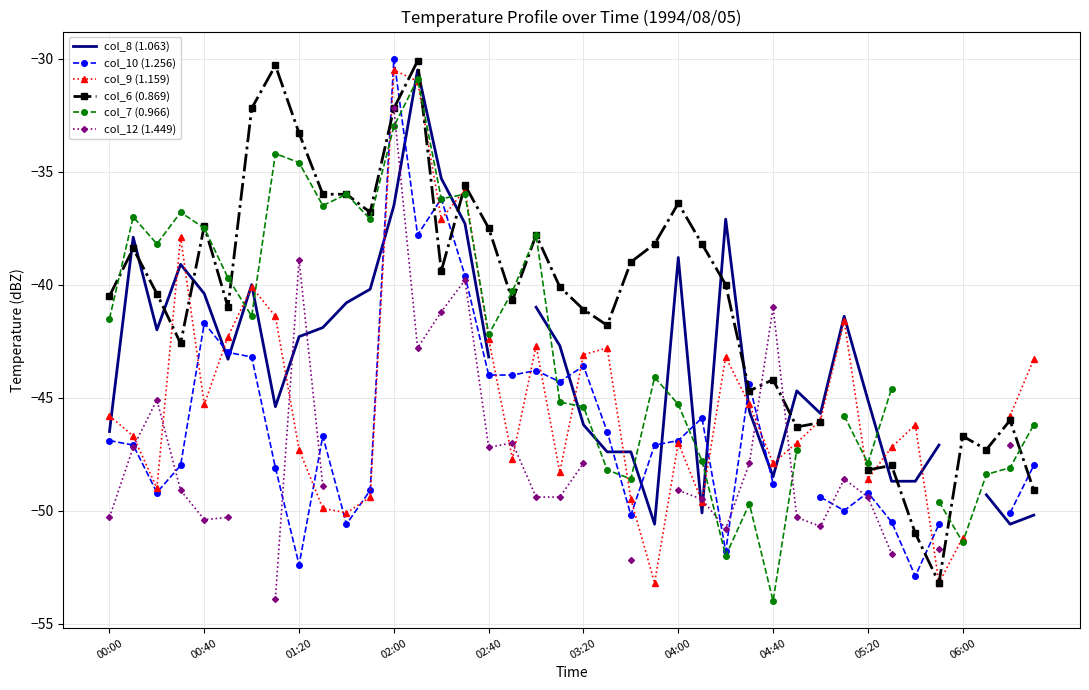

What value does the col_10 (1.256) series have at 38?

-50.1